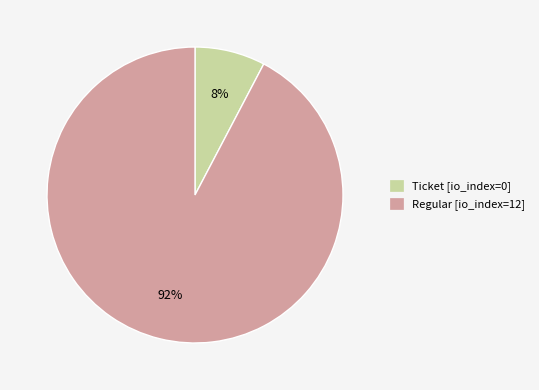

Does any single category account for the majority?

Yes